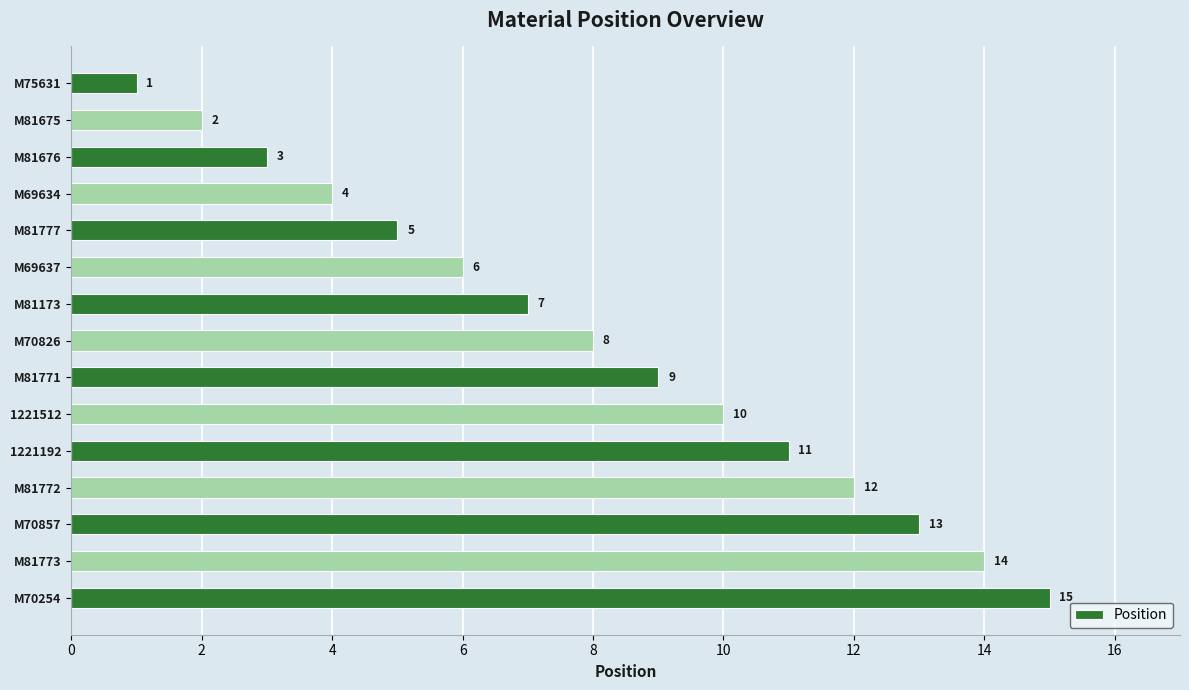

How many categories are shown in the chart?

15